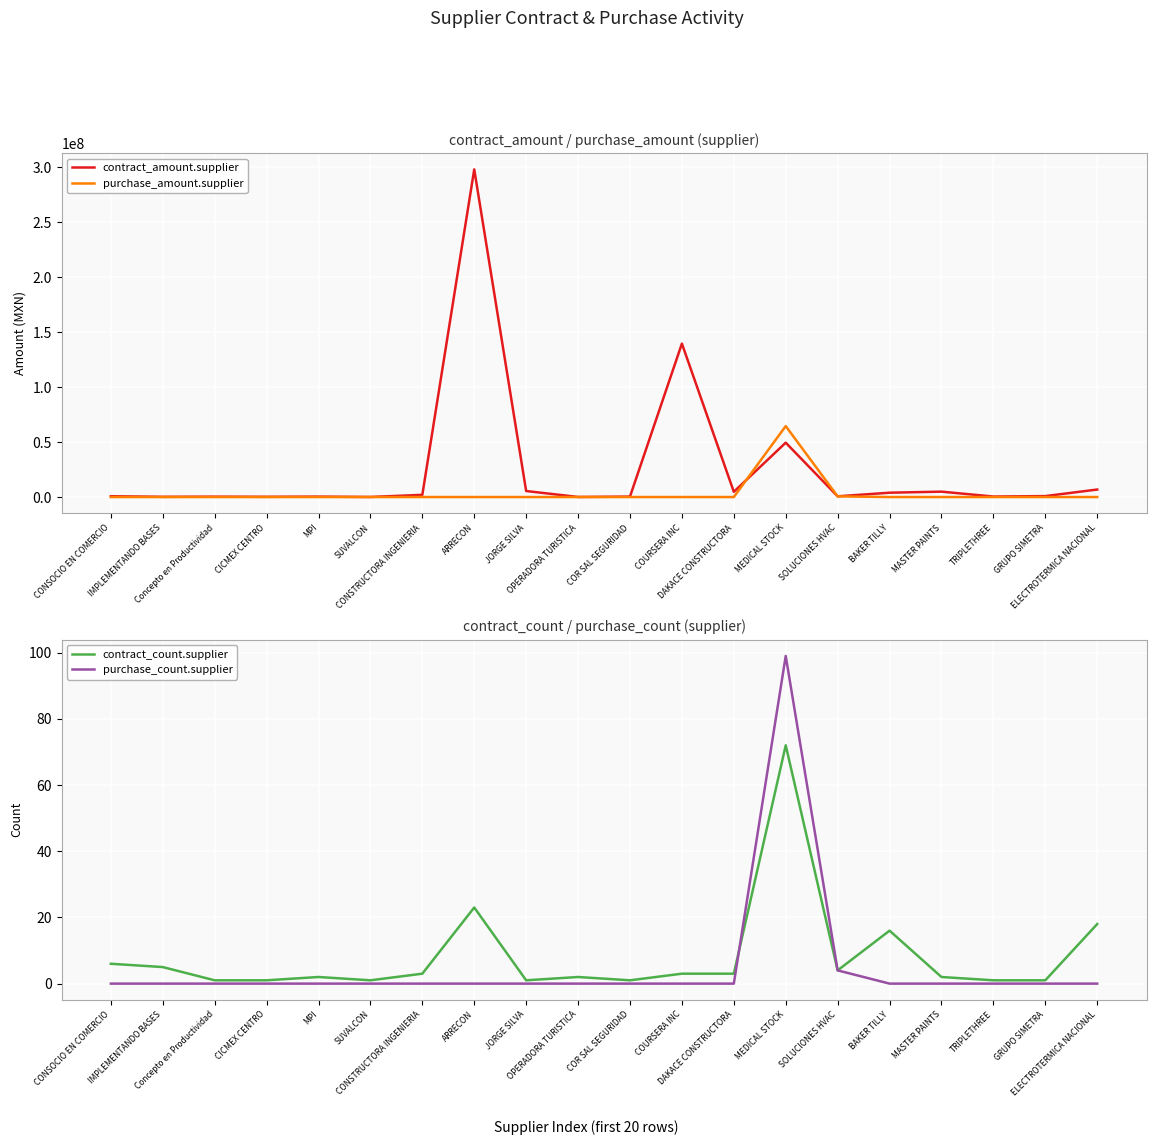

Is this an area chart (filled region under the line)?

No